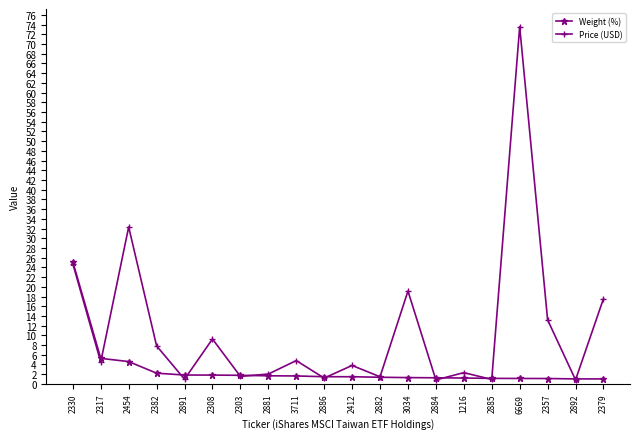

At which category does Price (USD) reach its first local peak?

2454